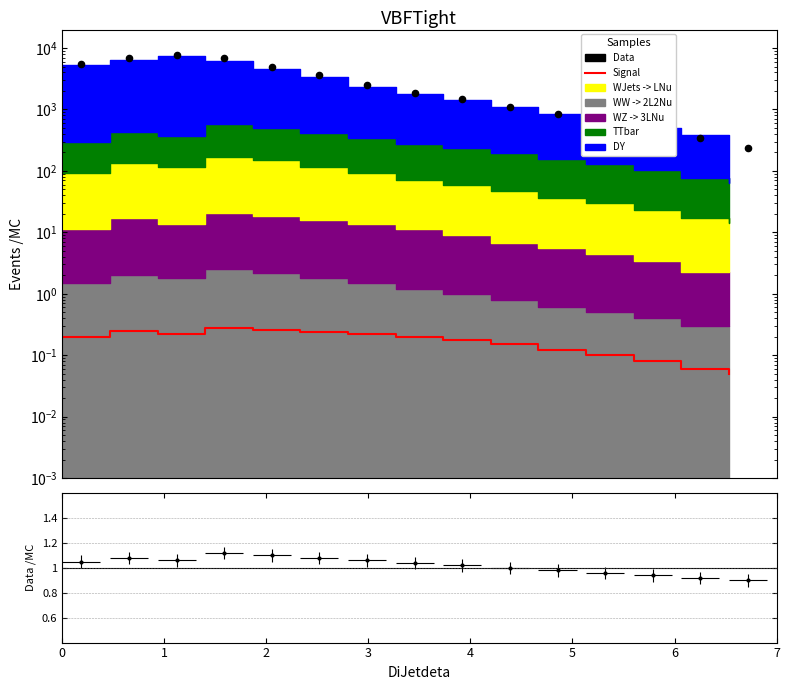

At which category is the sum across all series the highest?

2